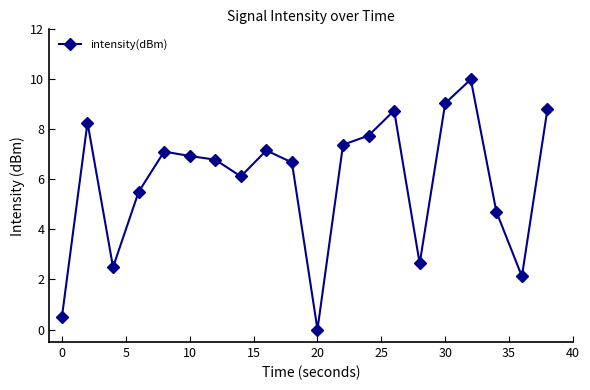

What is the greatest value displayed?

10.0